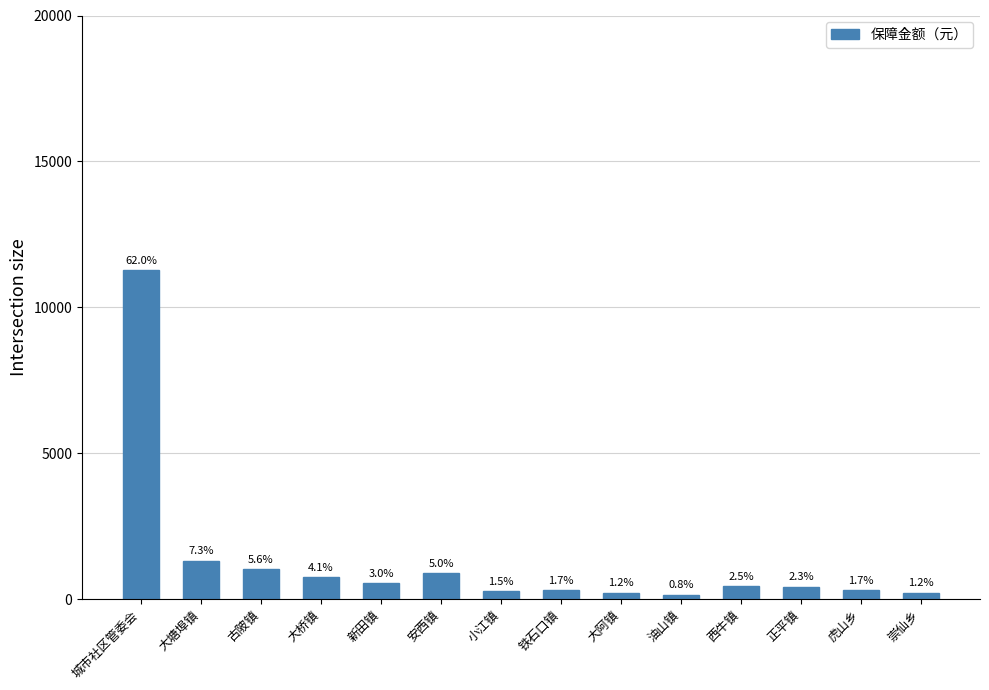

What is the approximate value at 虎山乡, to the nearest 10?

300